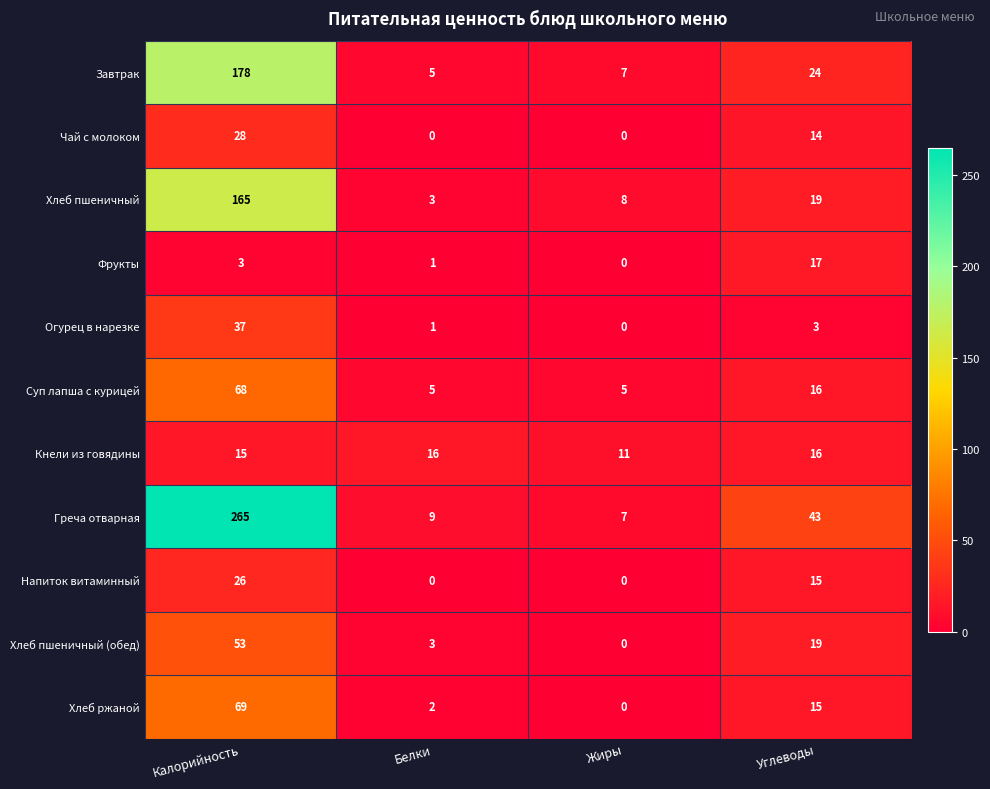

Which series has the largest total across all categories?

Греча отварная